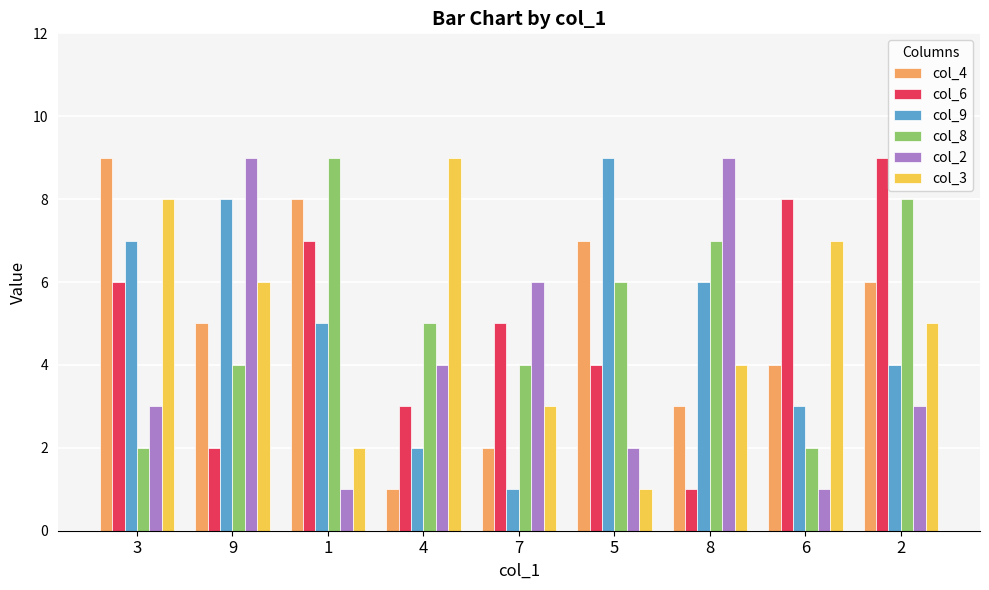

The col_4 series shows 9 at 3. True or false?

True